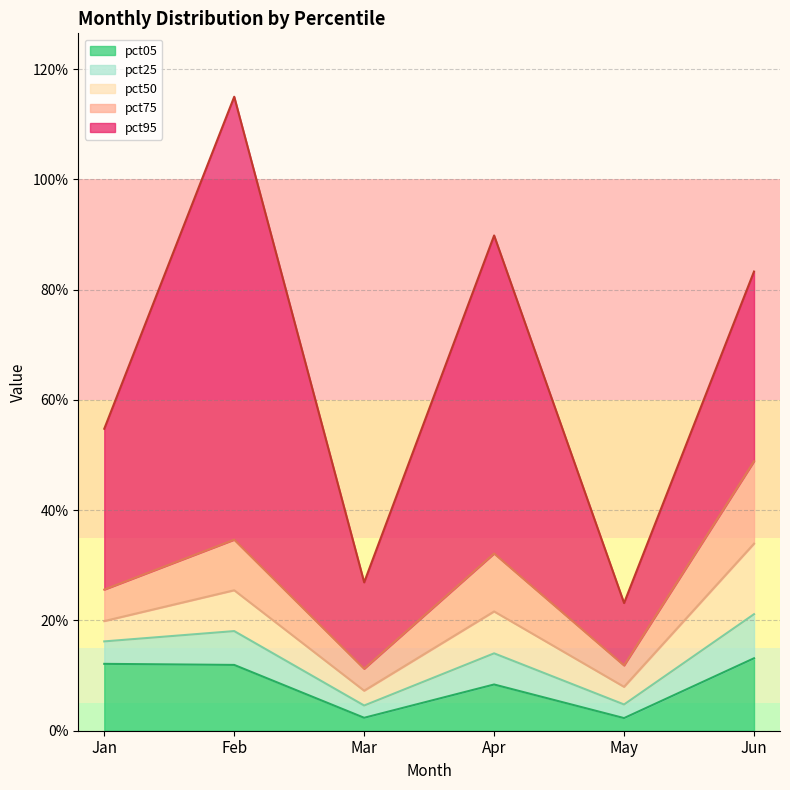

At how many categories does at least one series exceed 0?

6